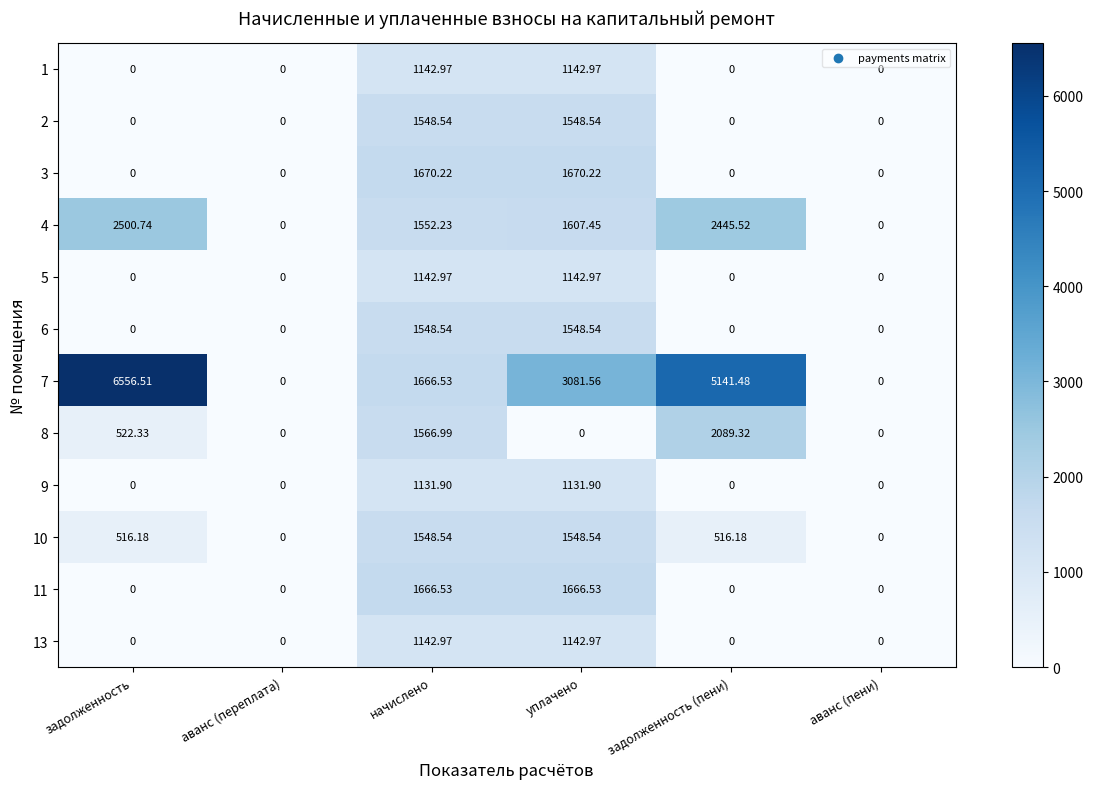

Which category has the highest value across all series?

задолженность